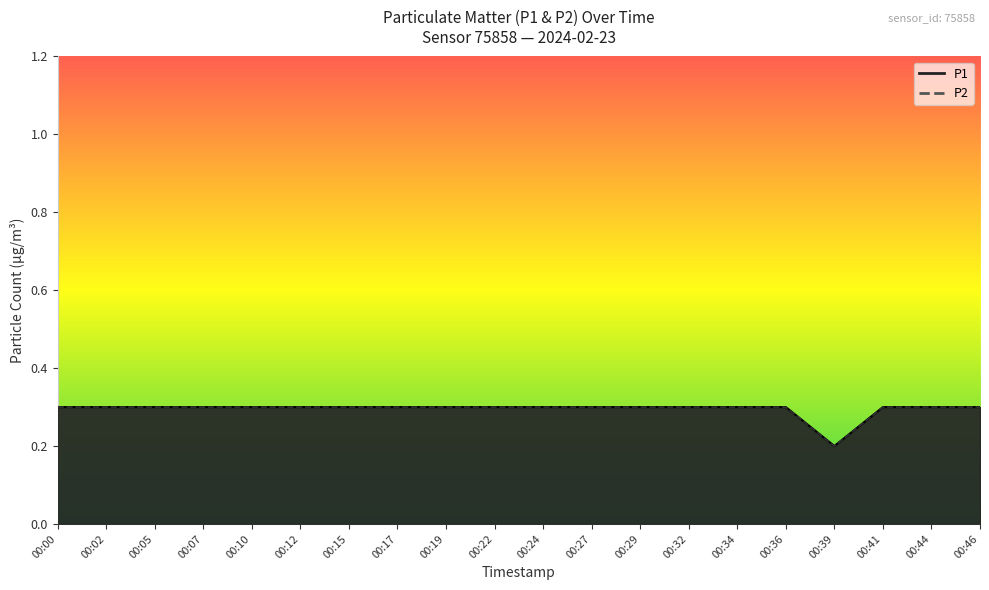

What is the difference between the maximum and minimum values in the P1 series?

0.1